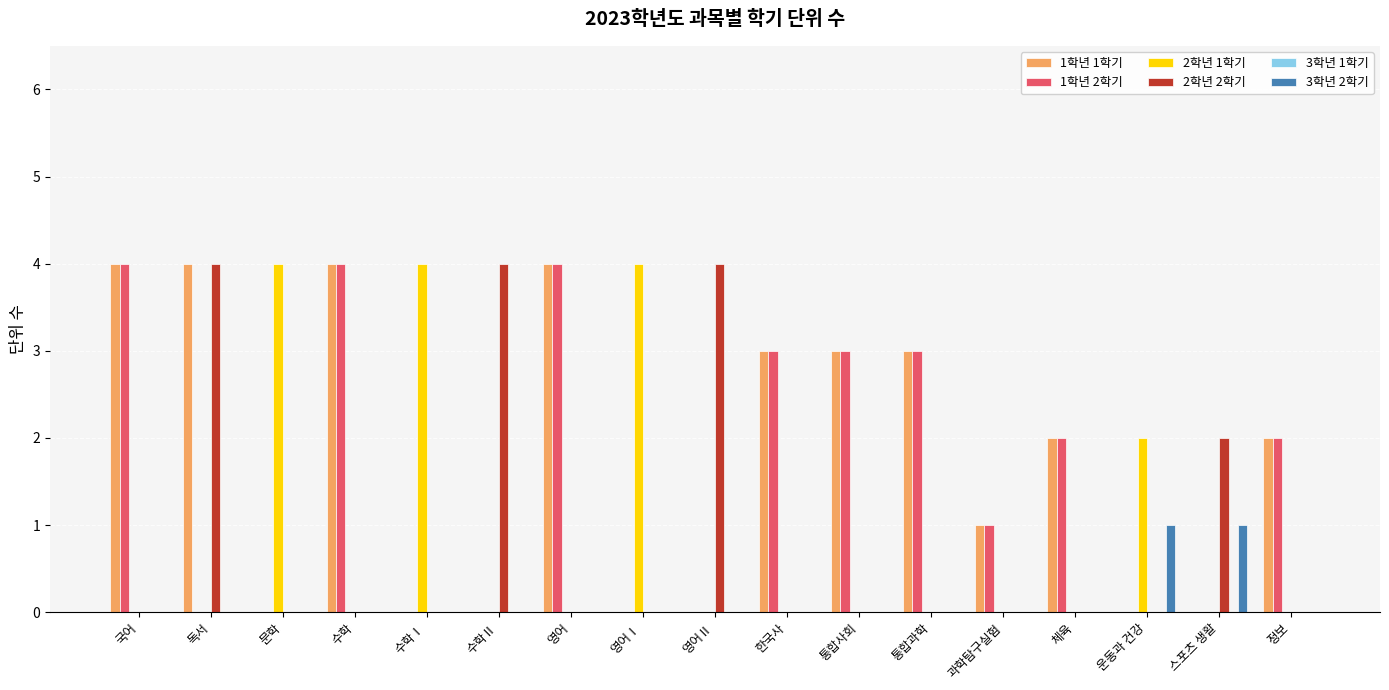

Is the value of 1학년 2학기 at 정보 greater than the value of 1학년 1학기 at 수학Ⅱ?

Yes